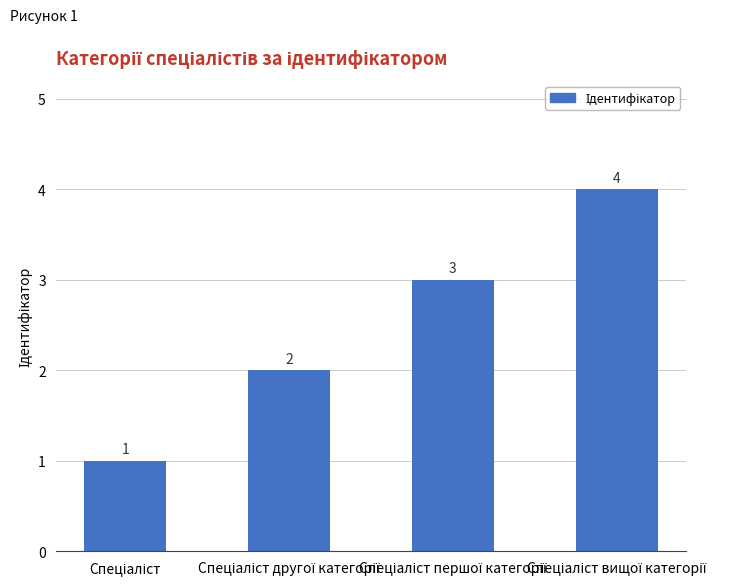

What is the value of the 4th bar from the left?

4